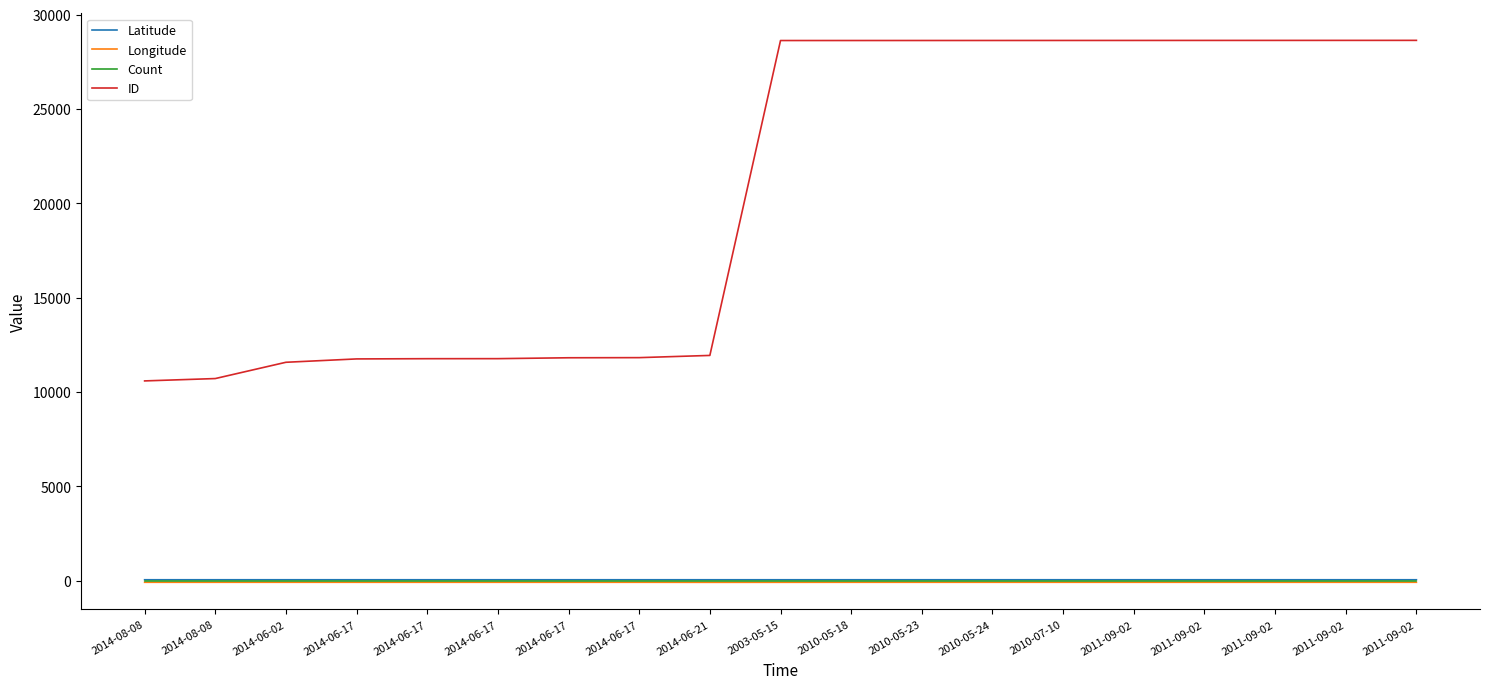

Does the chart have visible grid lines?

No